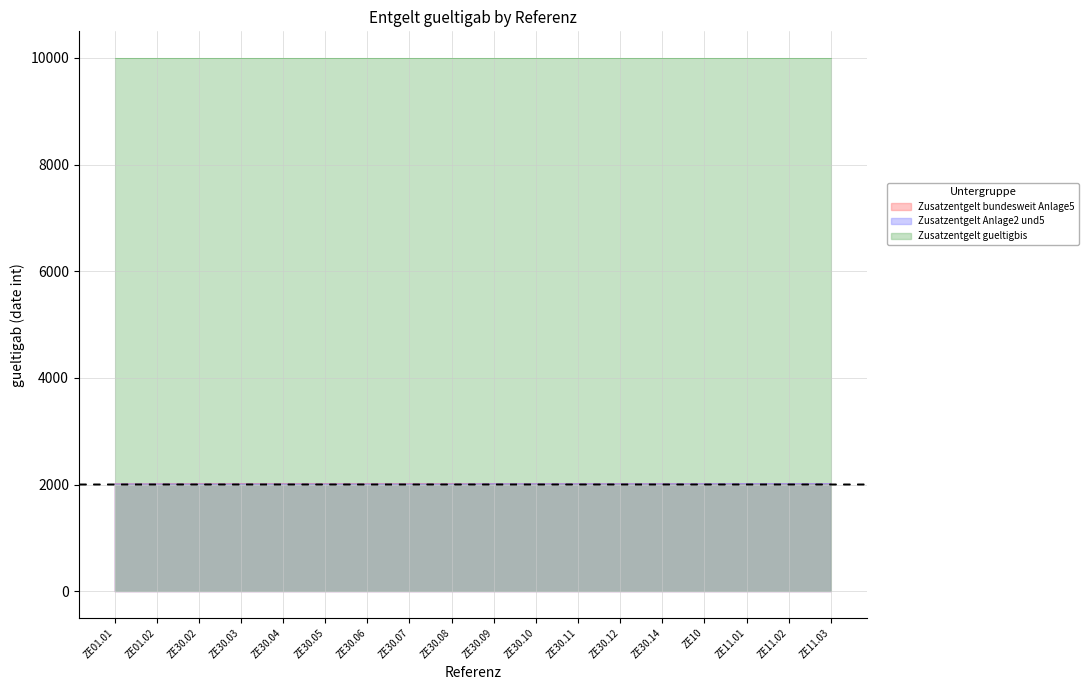

True or false: Zusatzentgelt_bundesweit_Anlage5 and Zusatzentgelt_Anlage2_und5 intersect in this chart.

False